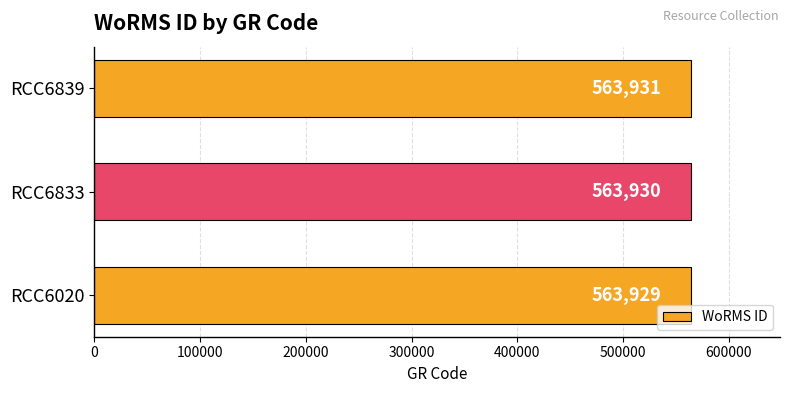

Reading bottom to top, extract all data points from this chart.

RCC6020=563929	RCC6833=563930	RCC6839=563931